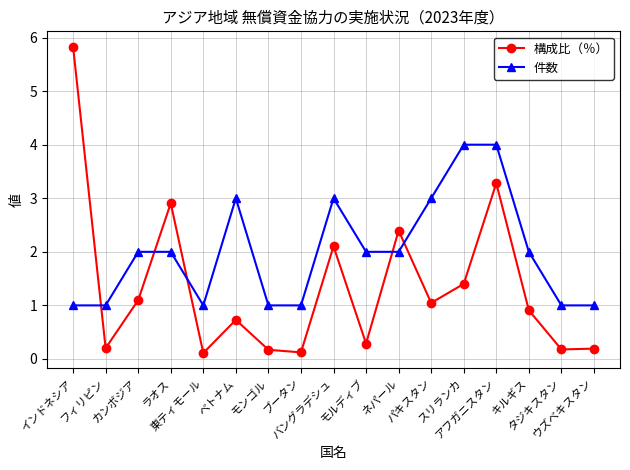

What is the average value of the 件数 series?

2.0